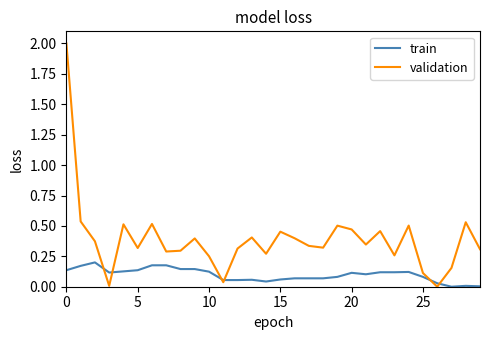

Which series has the largest total across all categories?

validation